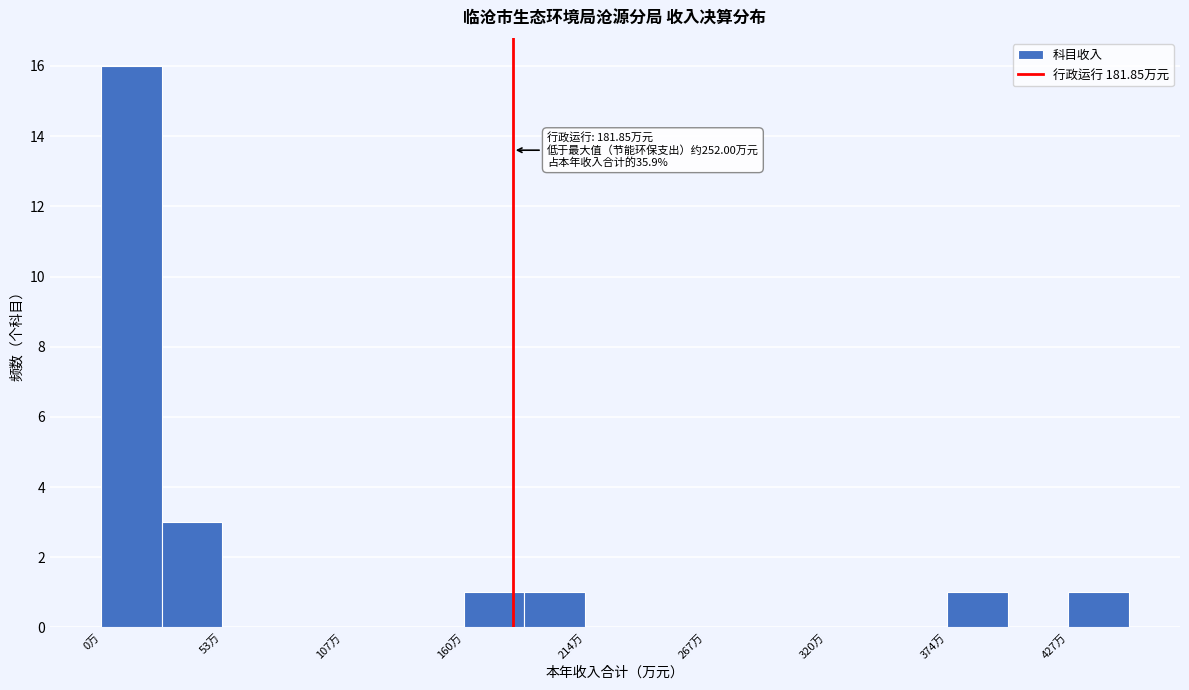

Read against the x-axis, roughly where is the centre of the tallest bar?

10